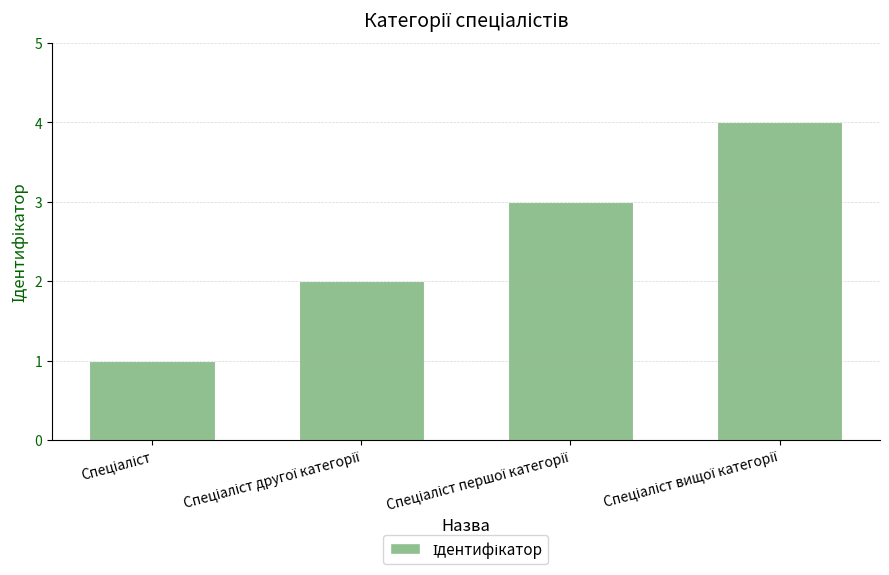

What is the maximum value shown in the chart?

4